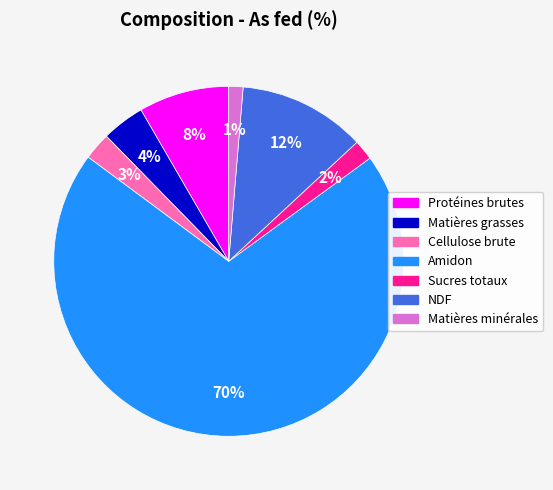

What percentage is the Matières minérales slice, to the nearest percent?

1%